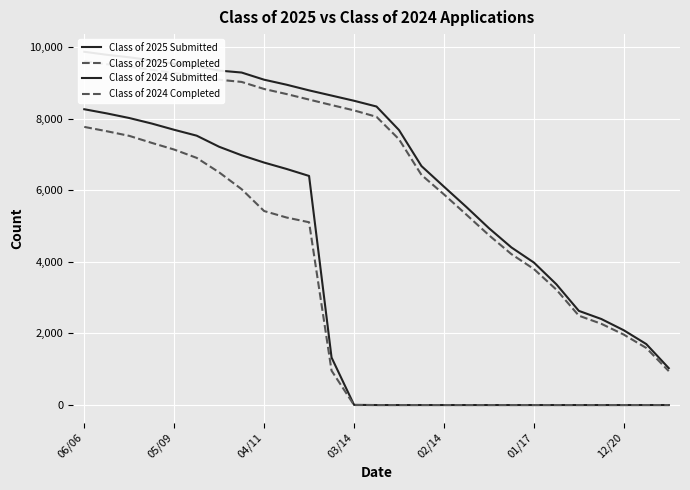

True or false: Class of 2024 Completed and Class of 2024 Submitted intersect in this chart.

False